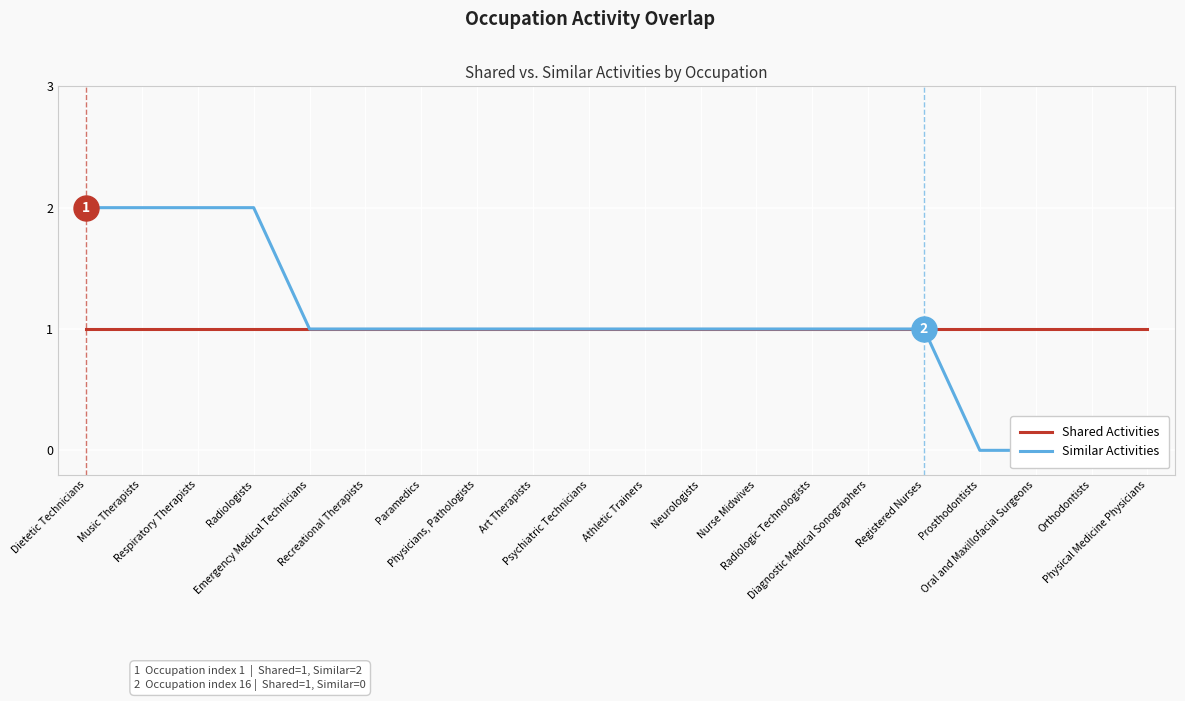

Which series changed the most between Recreational Therapists and Oral and Maxillofacial Surgeons?

Similar Activities